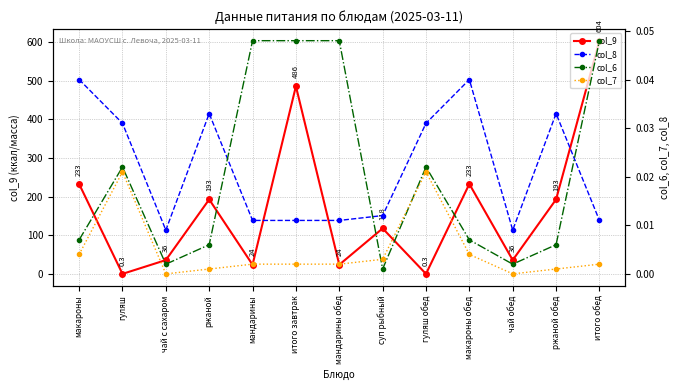

True or false: col_6 has a value of 0.0 at макароны.

False